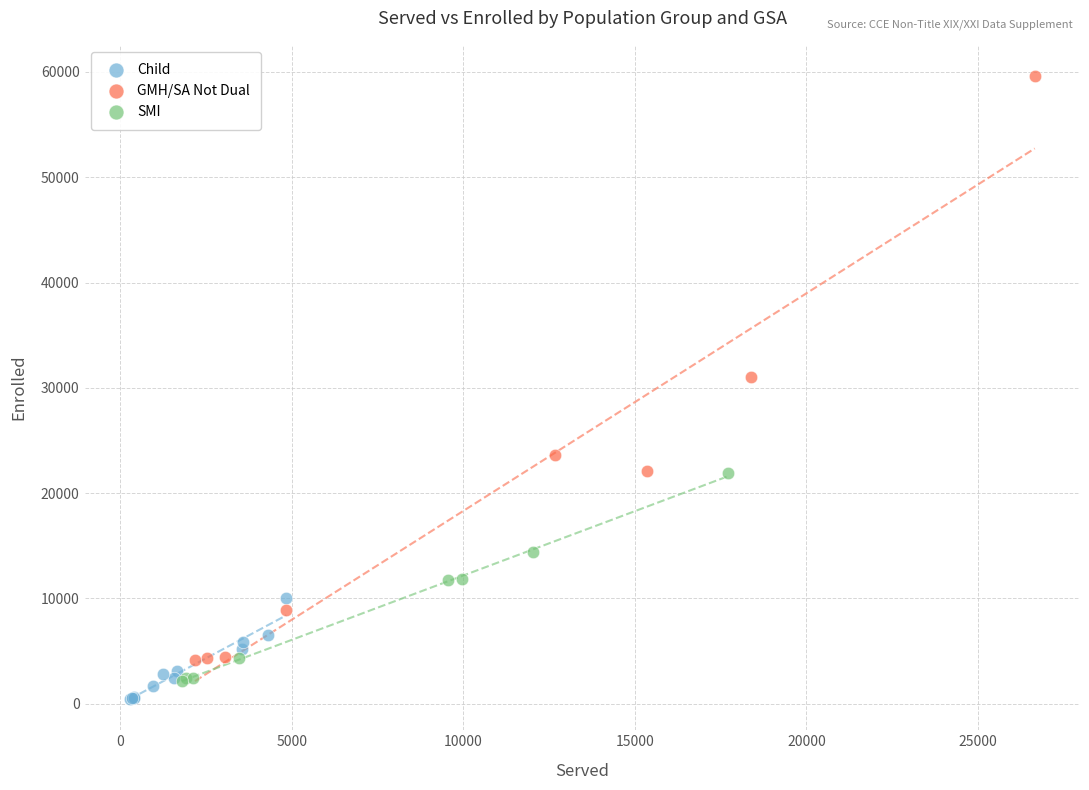

Which series has the largest Y range (max minus min)?

GMH/SA Not Dual